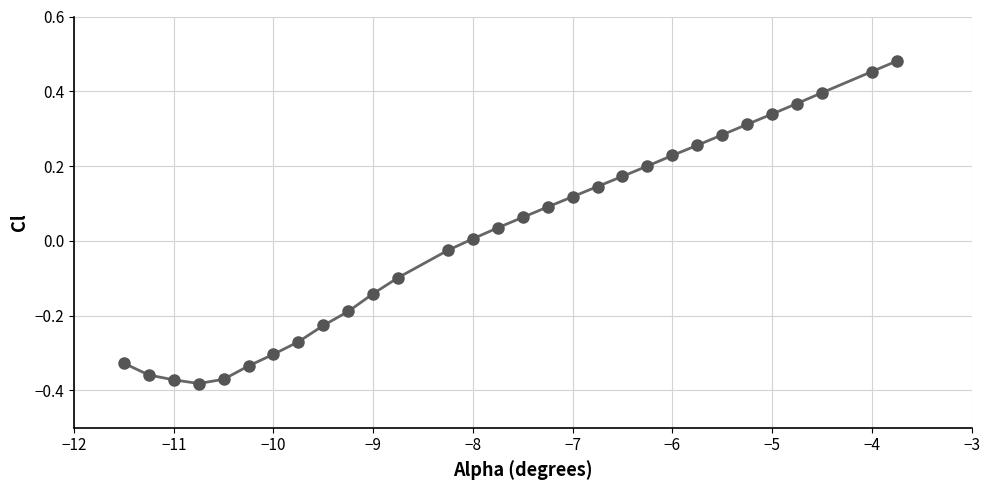

What is the difference between the maximum and minimum values?

0.9